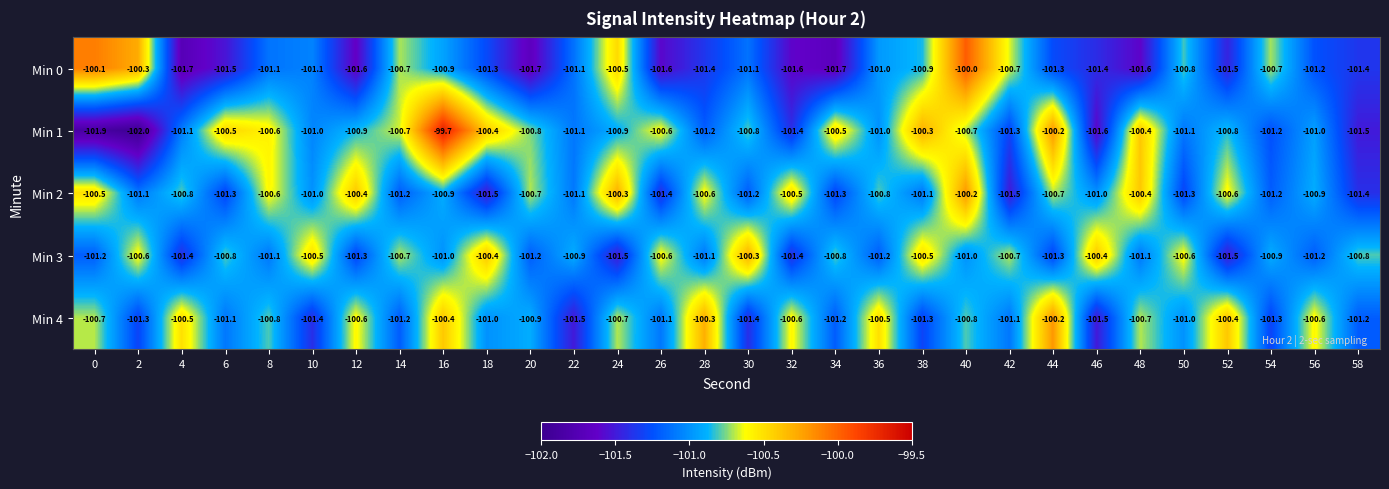

Which category has the highest value in the Min 0 series?

40